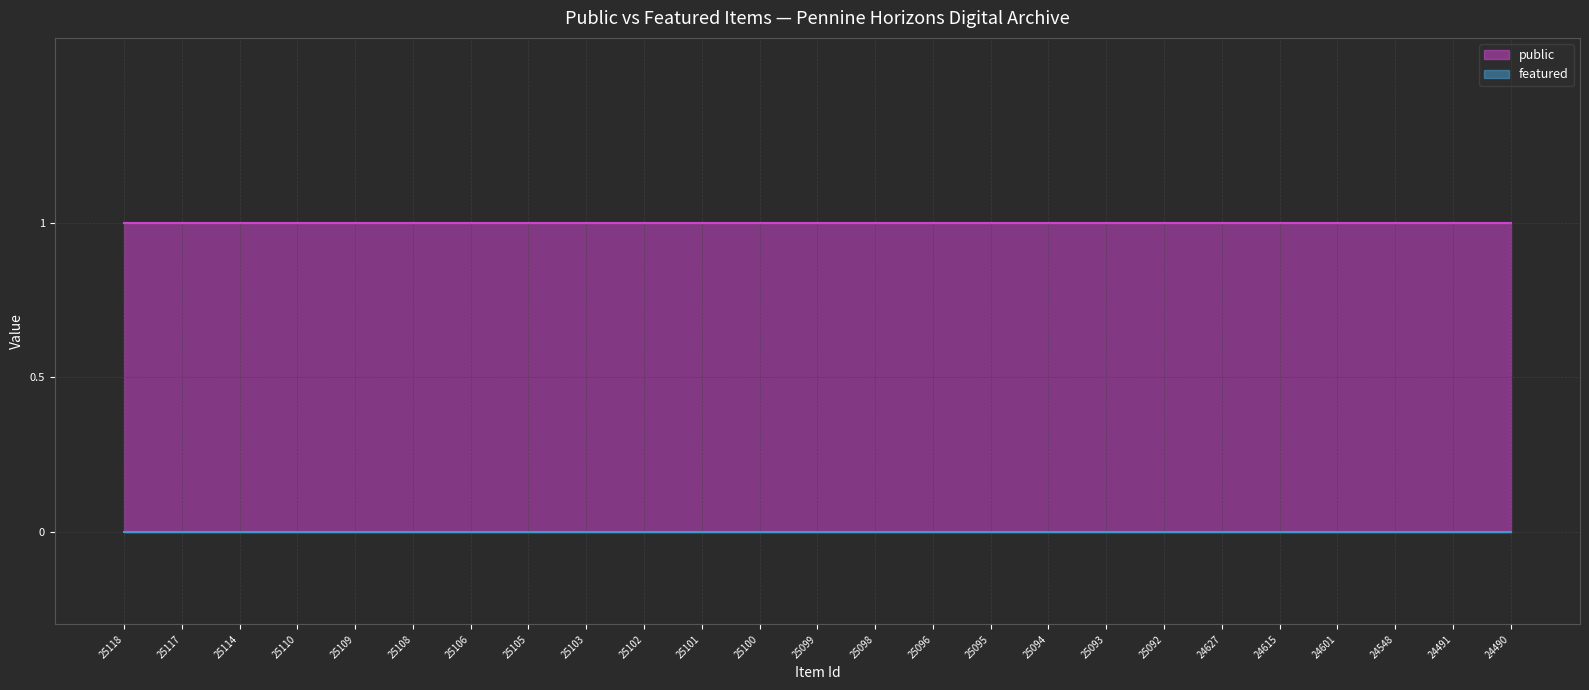

True or false: featured and public intersect in this chart.

False